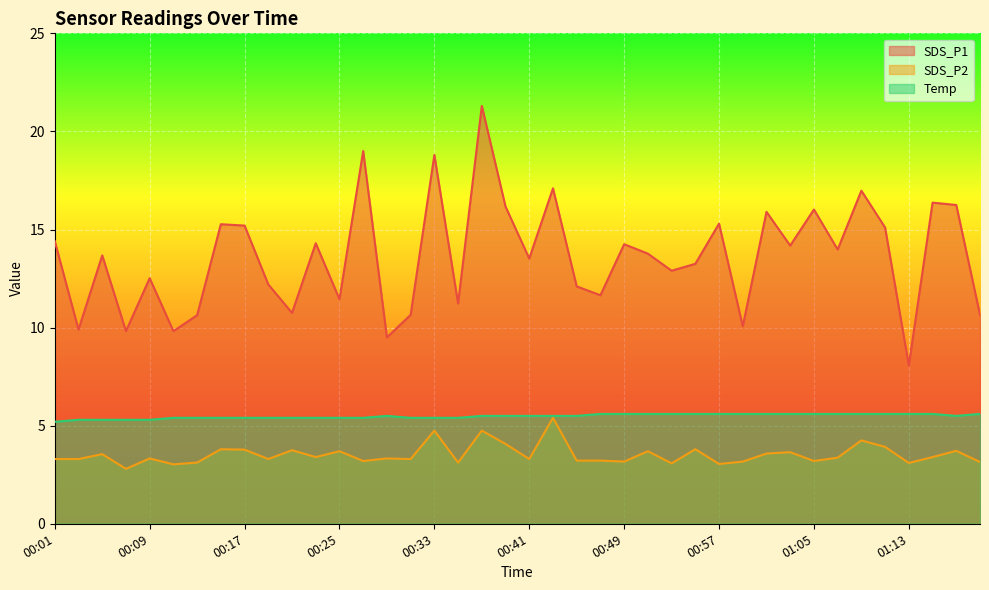

What is the maximum value for SDS_P2?

5.4